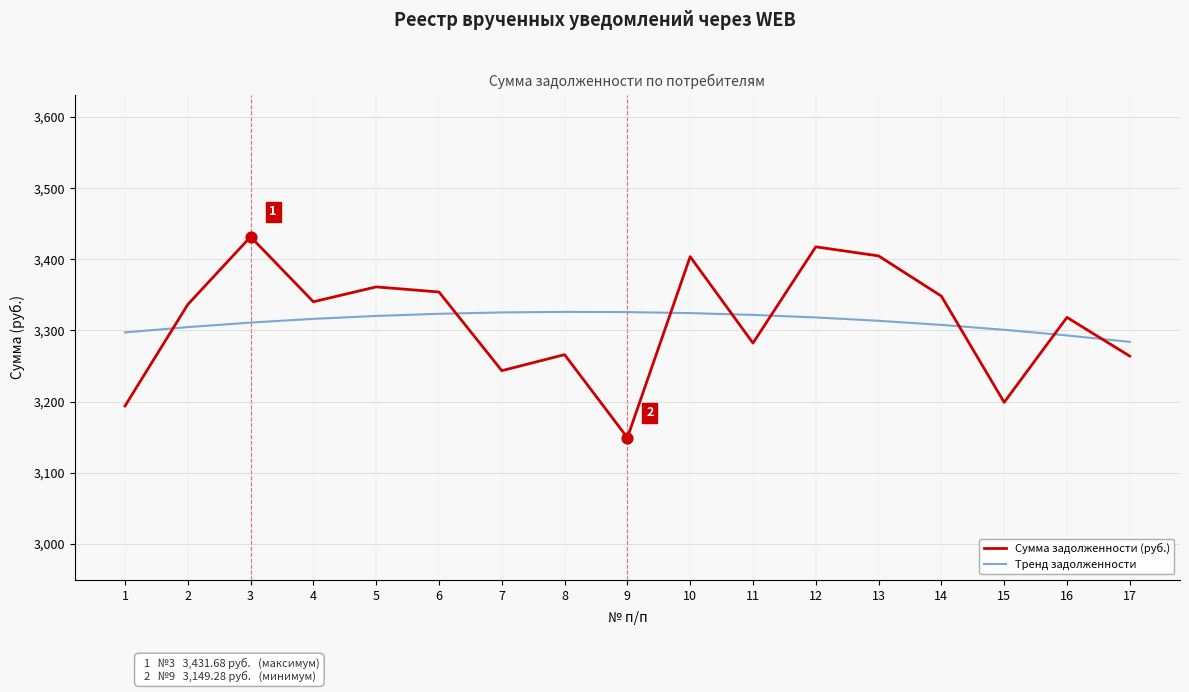

Is the value of Тренд задолженности at 12 greater than the value of Сумма задолженности (руб.) at 15?

Yes